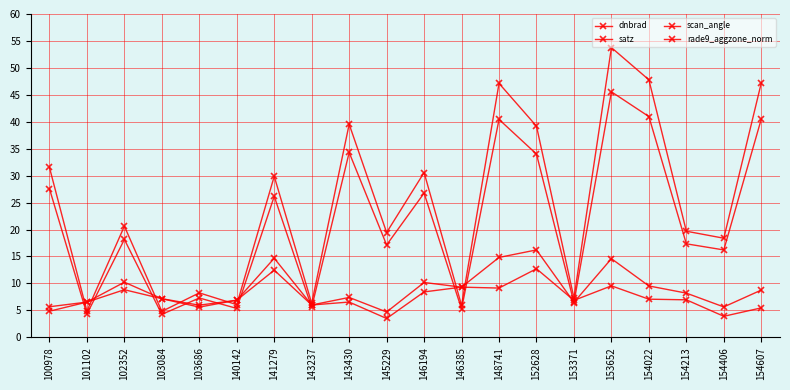

Is this an area chart (filled region under the line)?

No